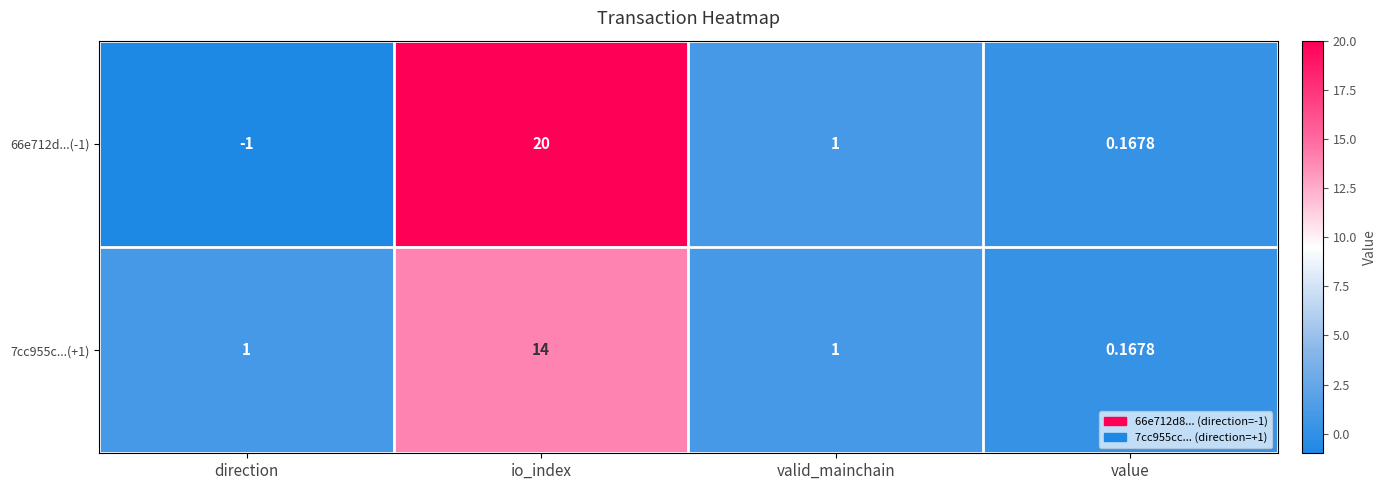

Rank the series by their average value, from highest to lowest.

66e712d...(-1), 7cc955c...(+1)